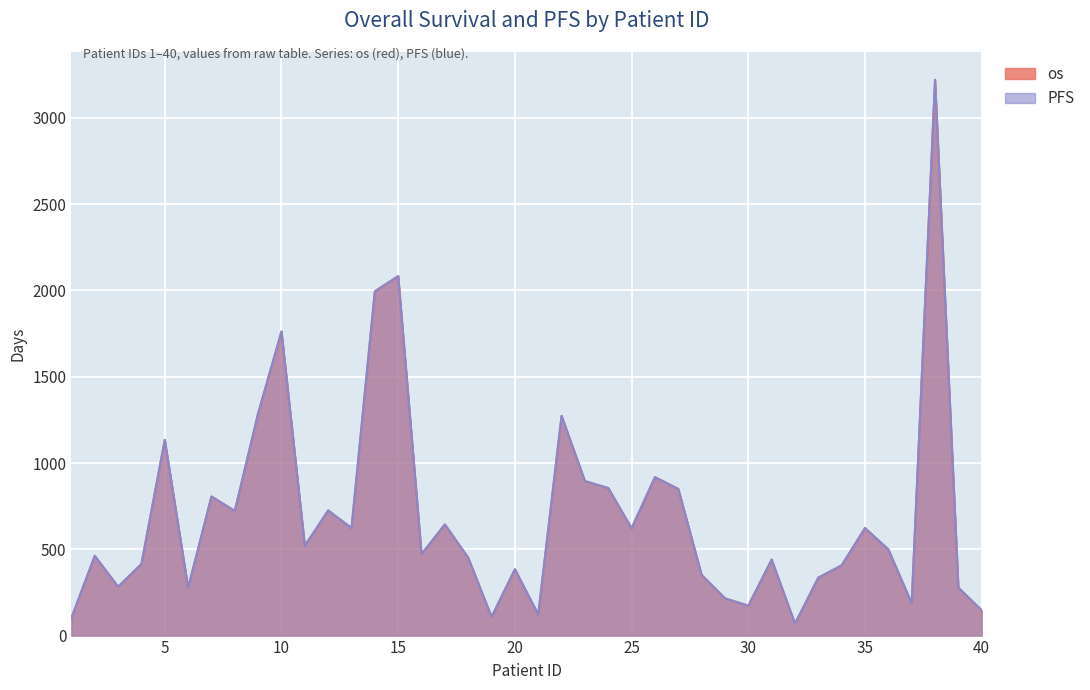

Where is the first local minimum for os?

3